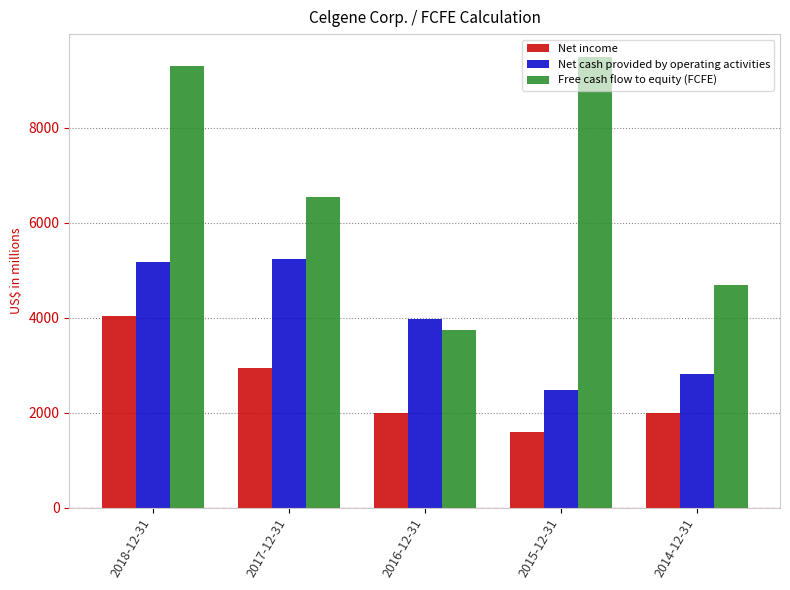

Which label corresponds to the smallest value in the chart?

2015-12-31